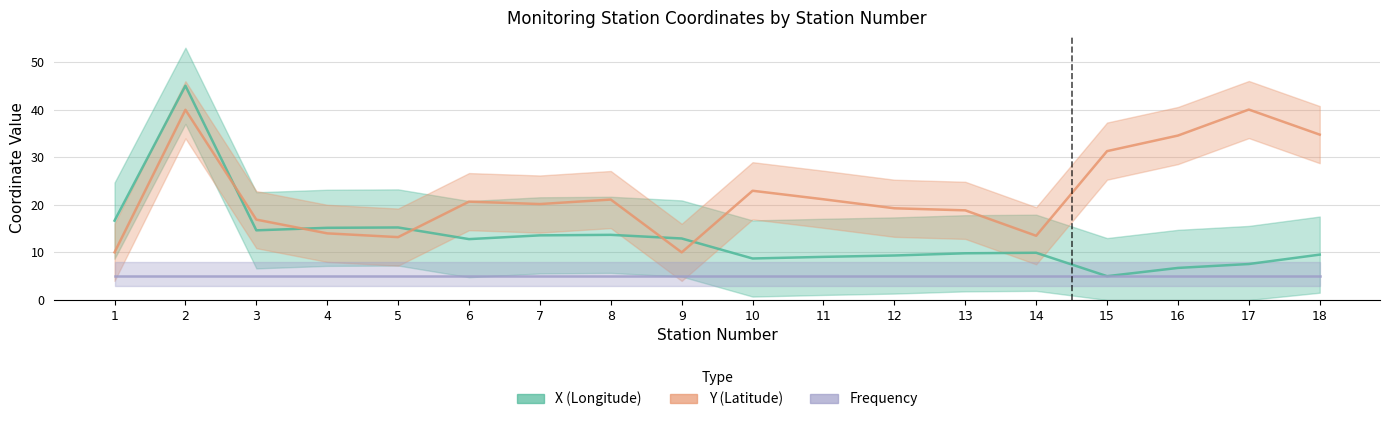

What is the sum of the Frequency values at 12 and 18?

10.0